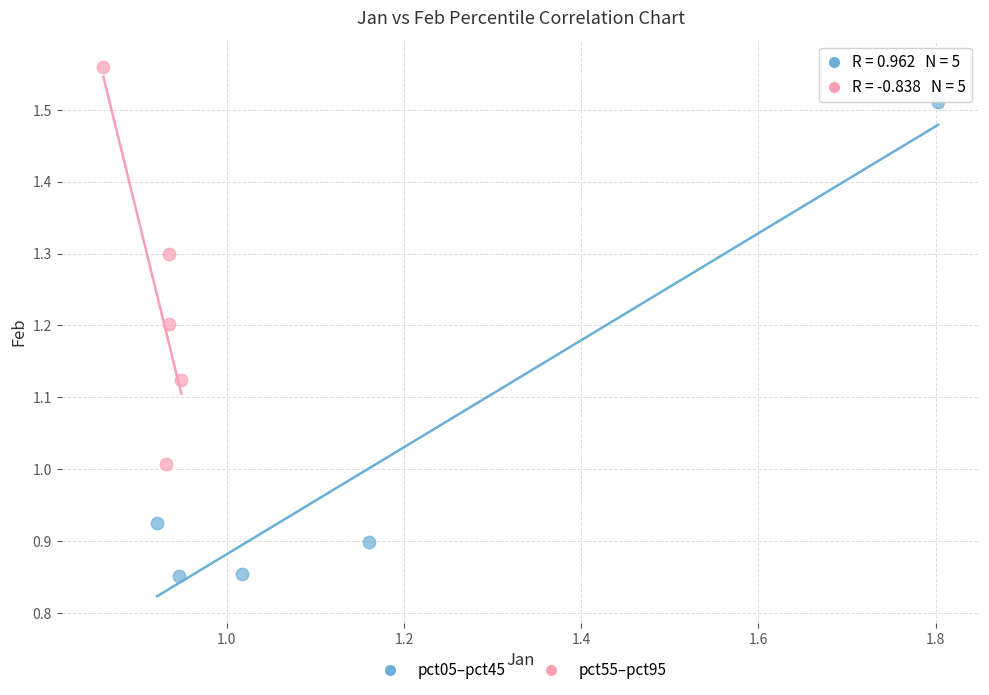

Which series reaches the maximum Y coordinate?

pct55–pct95